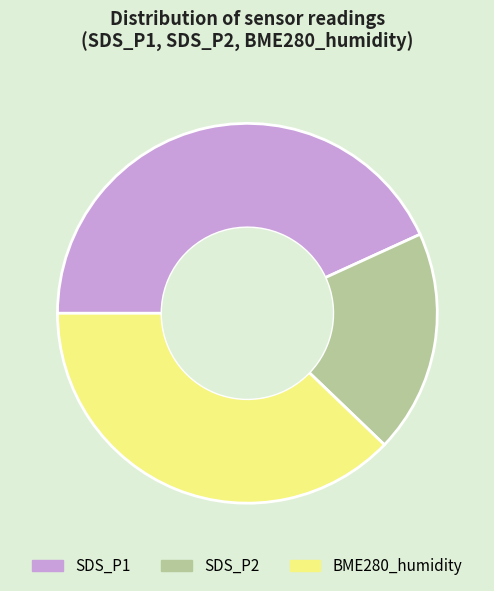

Is it true that SDS_P1 is 51% of the pie?

False